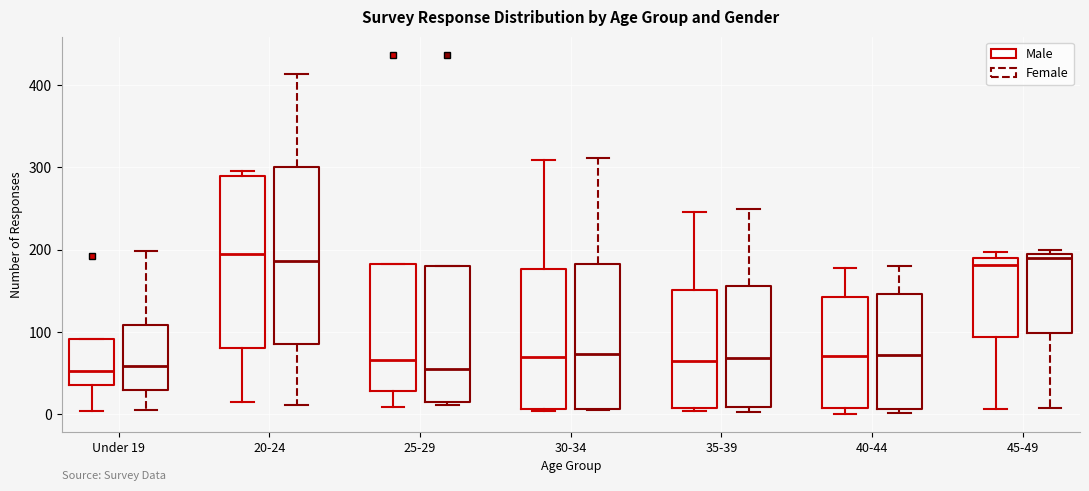

Where is the upper edge of the box for 45-49 (Female) on the y-axis? The values are not printed on the chart, so give them approximately, as read against the axis.

200